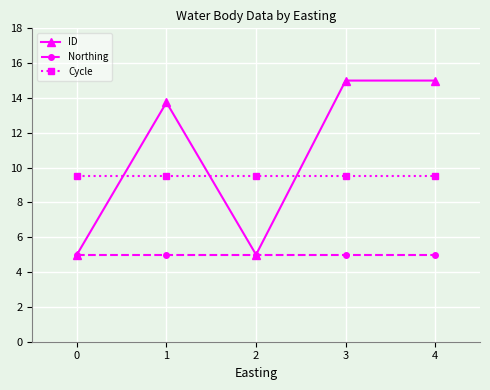

True or false: Cycle has more than 2 points higher than both neighbors.

False